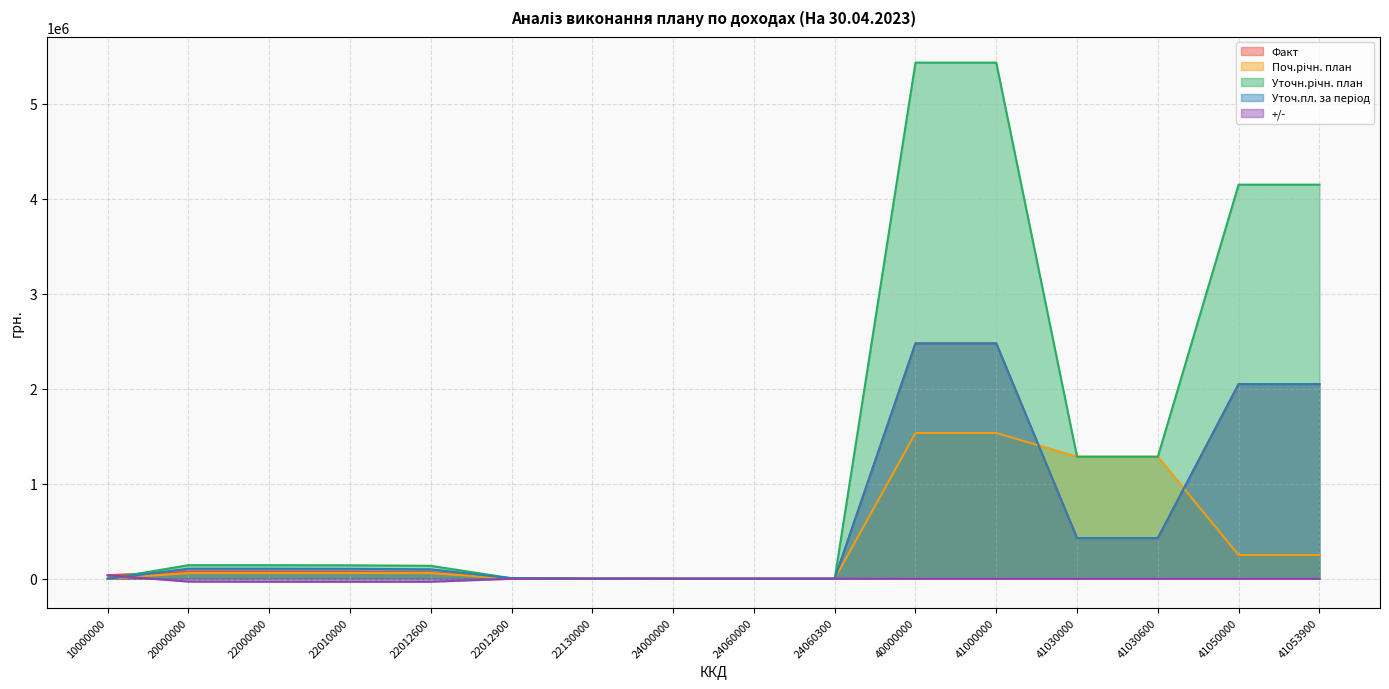

How many data points in +/- are less than 0?

4